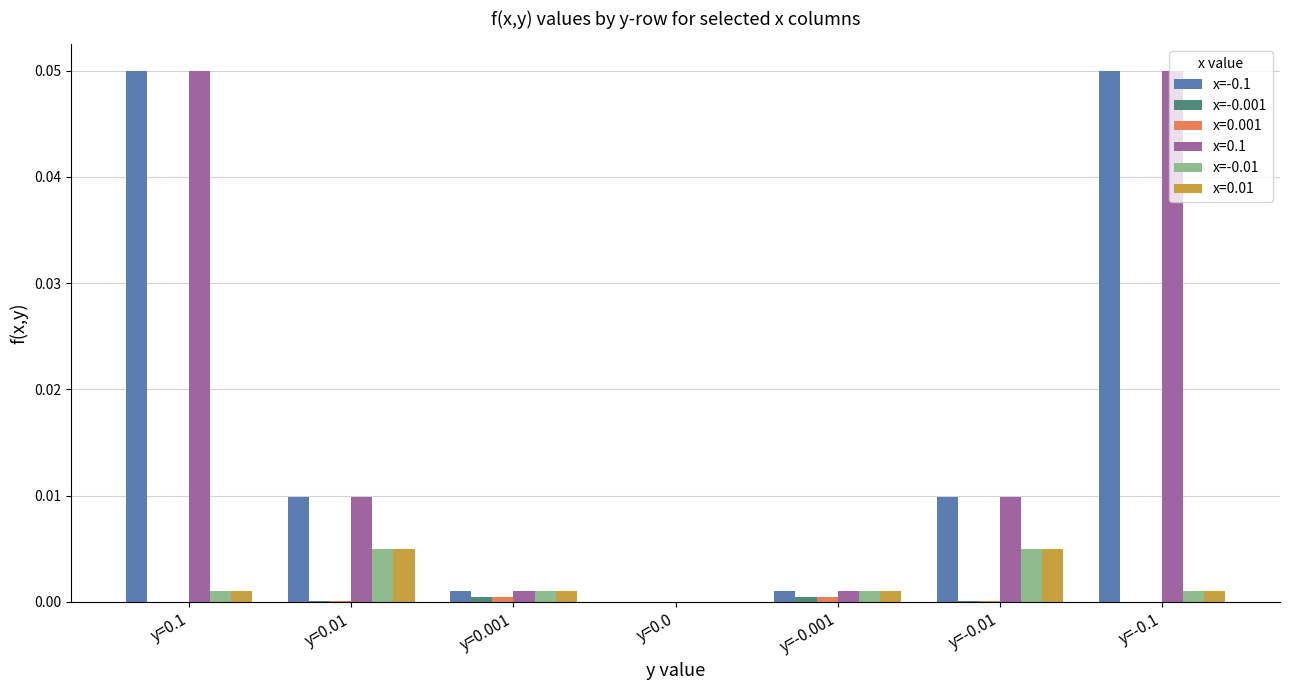

How many groups of bars are there?

7